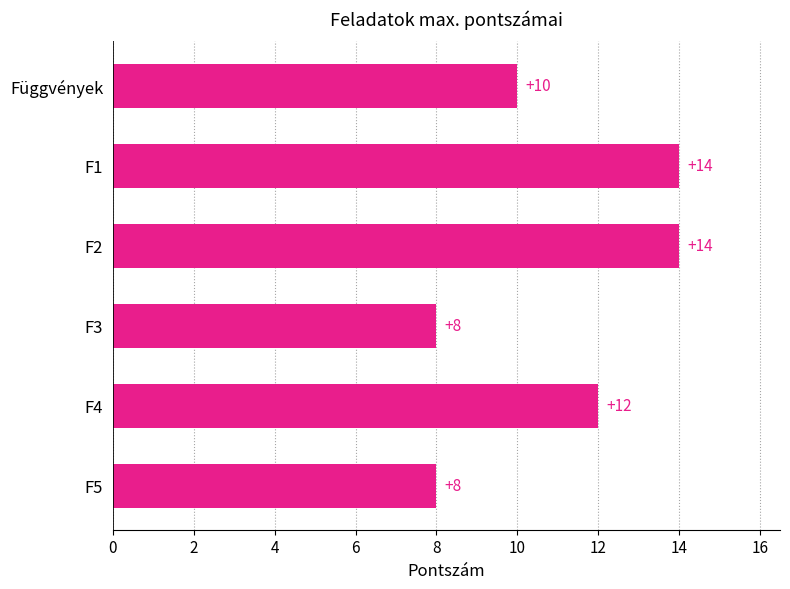

Reading top to bottom, what are all the values shown in this chart?

10	14	14	8	12	8